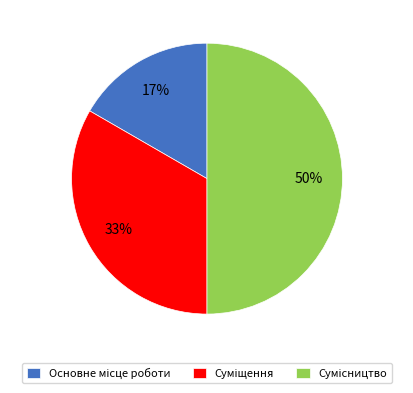

To the nearest percent, what is the average slice percentage?

33%